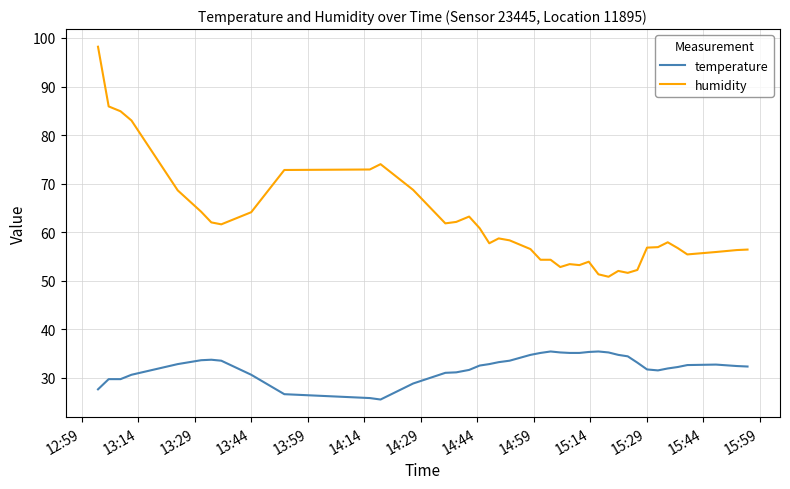

What is the greatest value displayed?

98.2